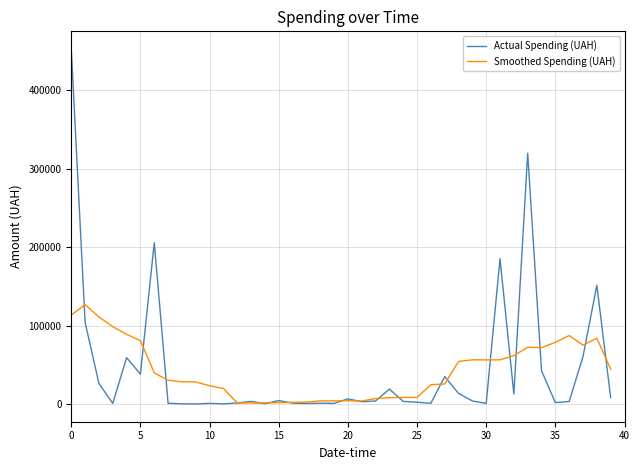

Which series ends up on top after the final intersection of Actual Spending (UAH) and Smoothed Spending (UAH)?

Smoothed Spending (UAH)